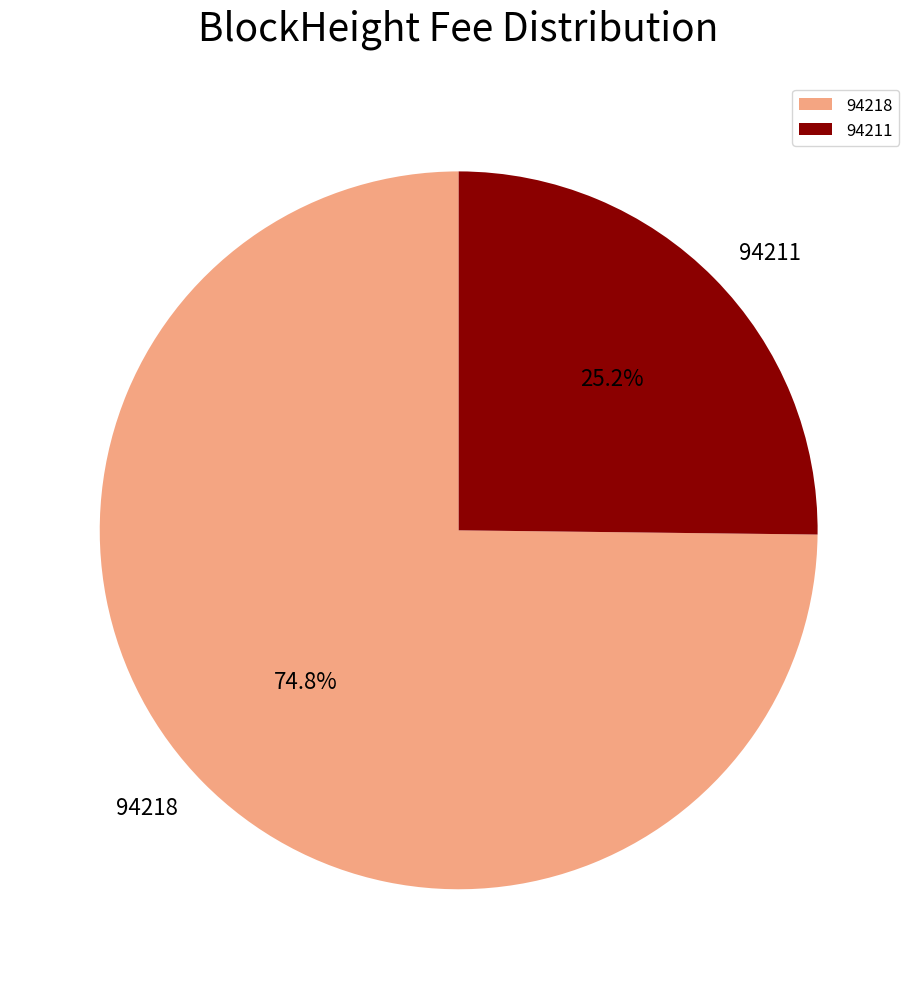

To the nearest percent, what percentage of the pie is 94218?

75%